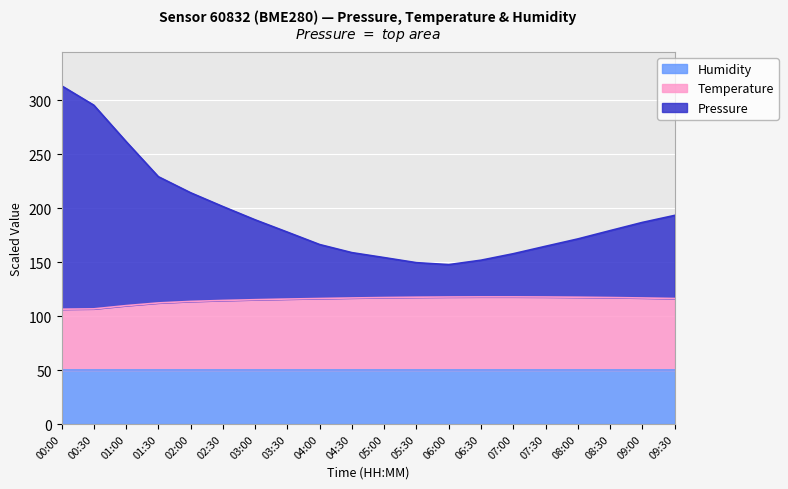

What is the total value across all series at 08:30?

179.2